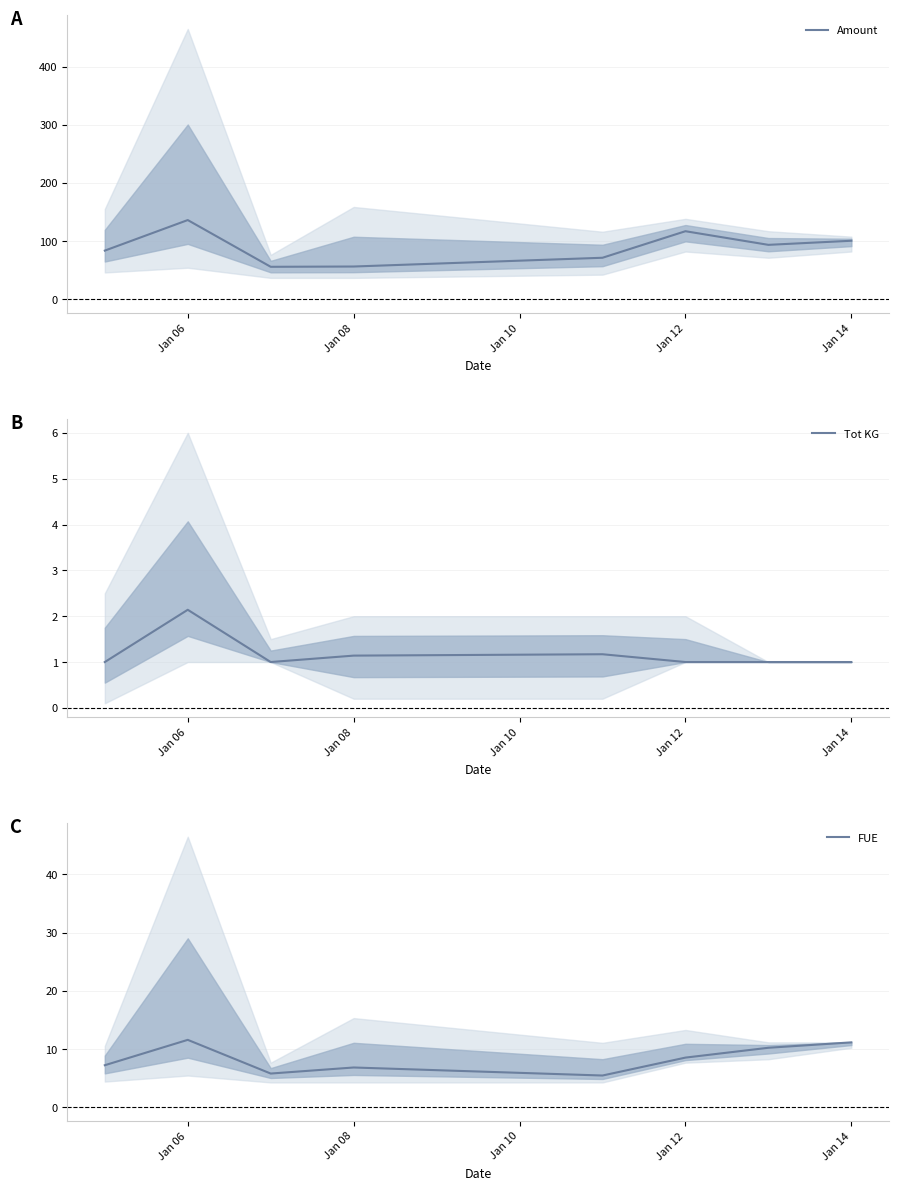

True or false: Tot KG and FUE cross at least once.

False